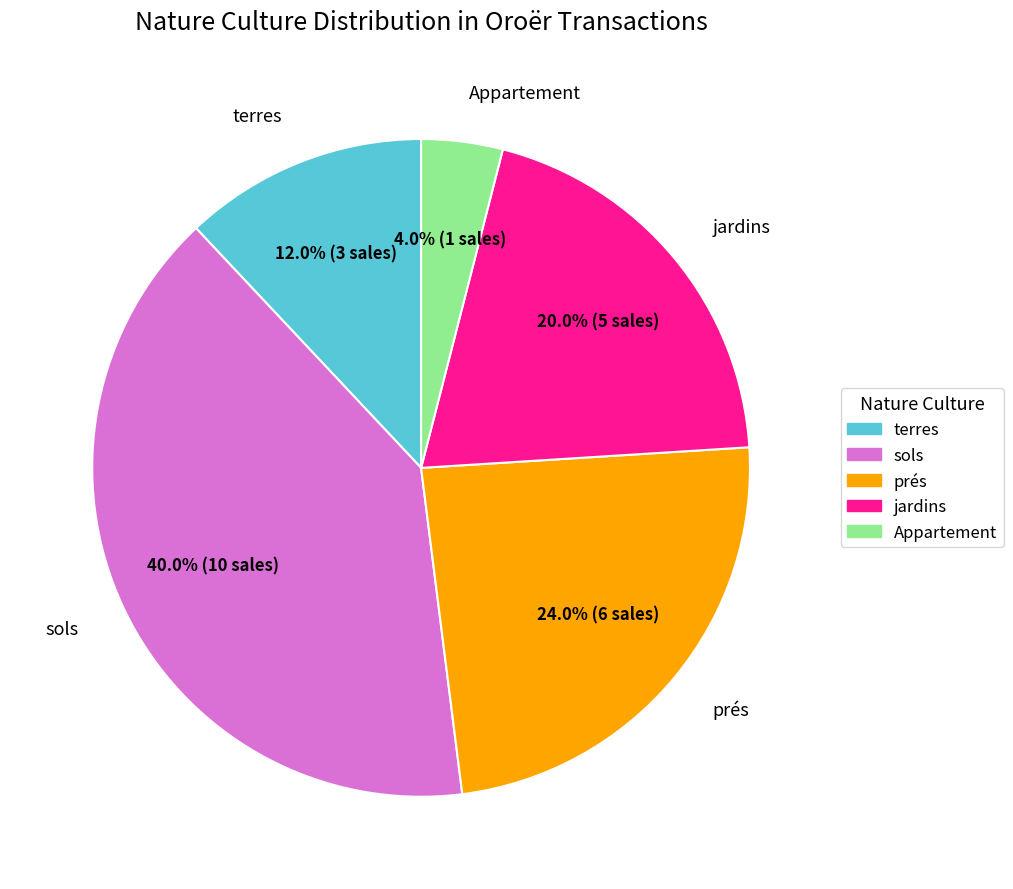

Which category has the smallest portion of the pie?

Appartement